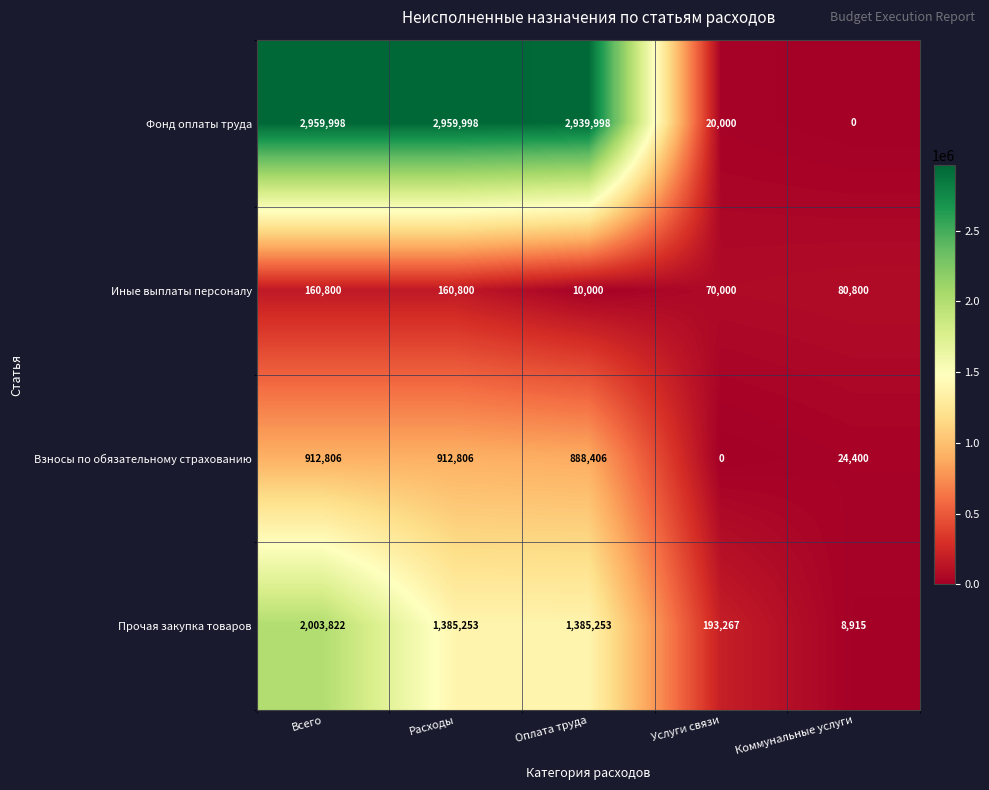

How many distinct data groups are displayed?

4